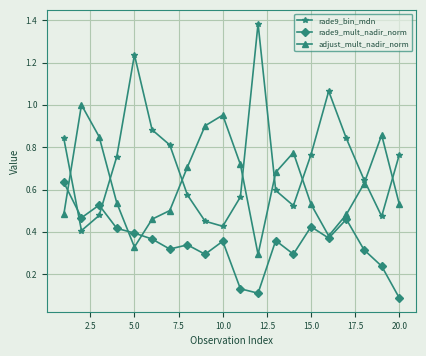

How many interior local peaks does the rade9_mult_nadir_norm series have?

6